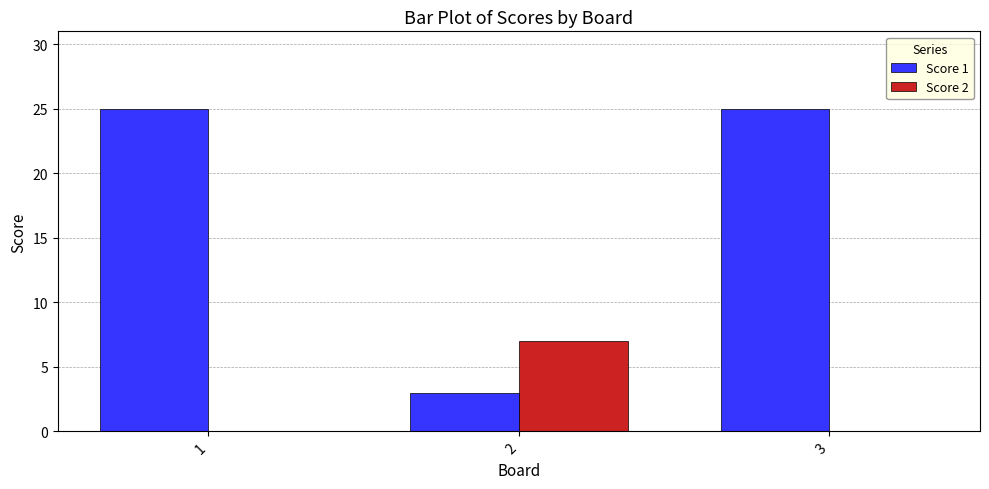

What is the sum of all Score 2 values?

7